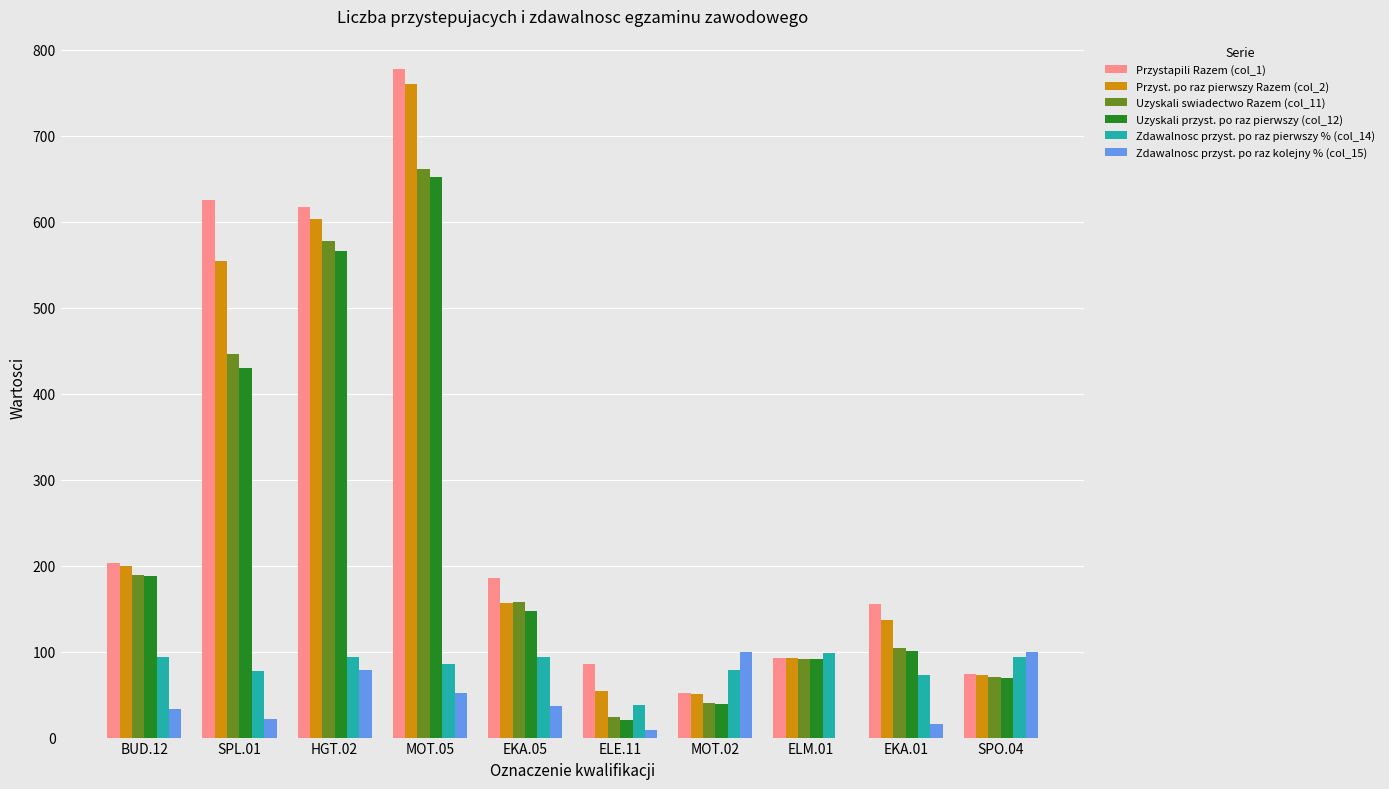

How many data points does each series have?

10